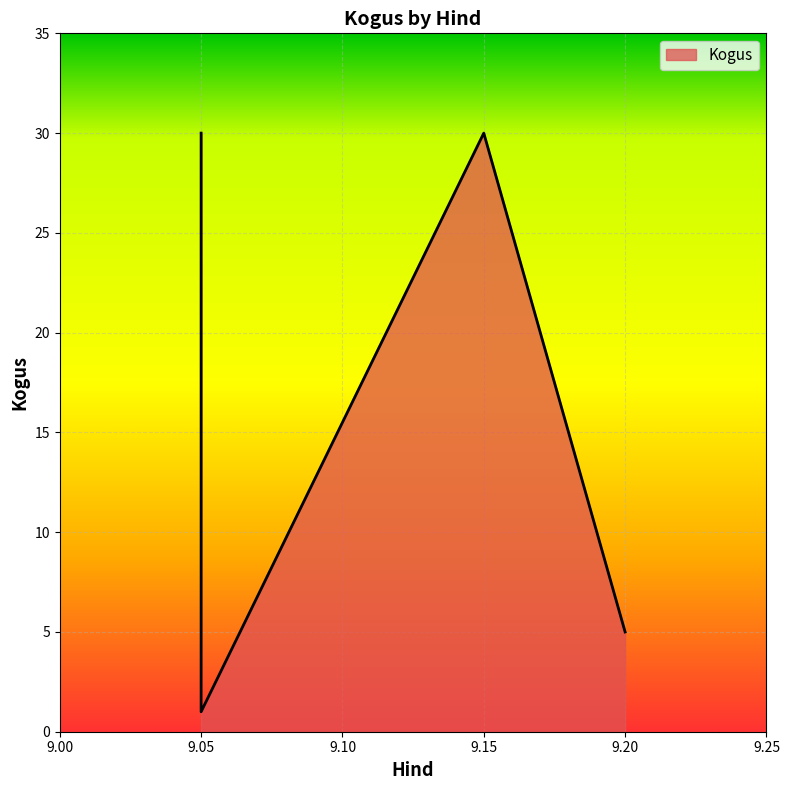

Is it true that the value at 9.15 is 8?

False